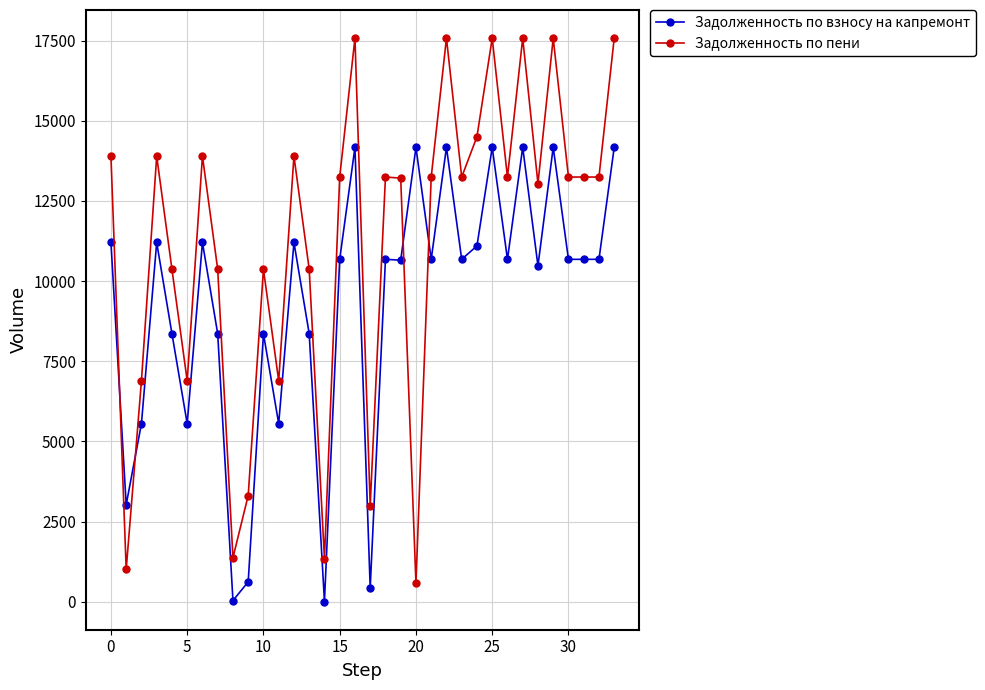

Which series has the largest total across all categories?

Задолженность по пени